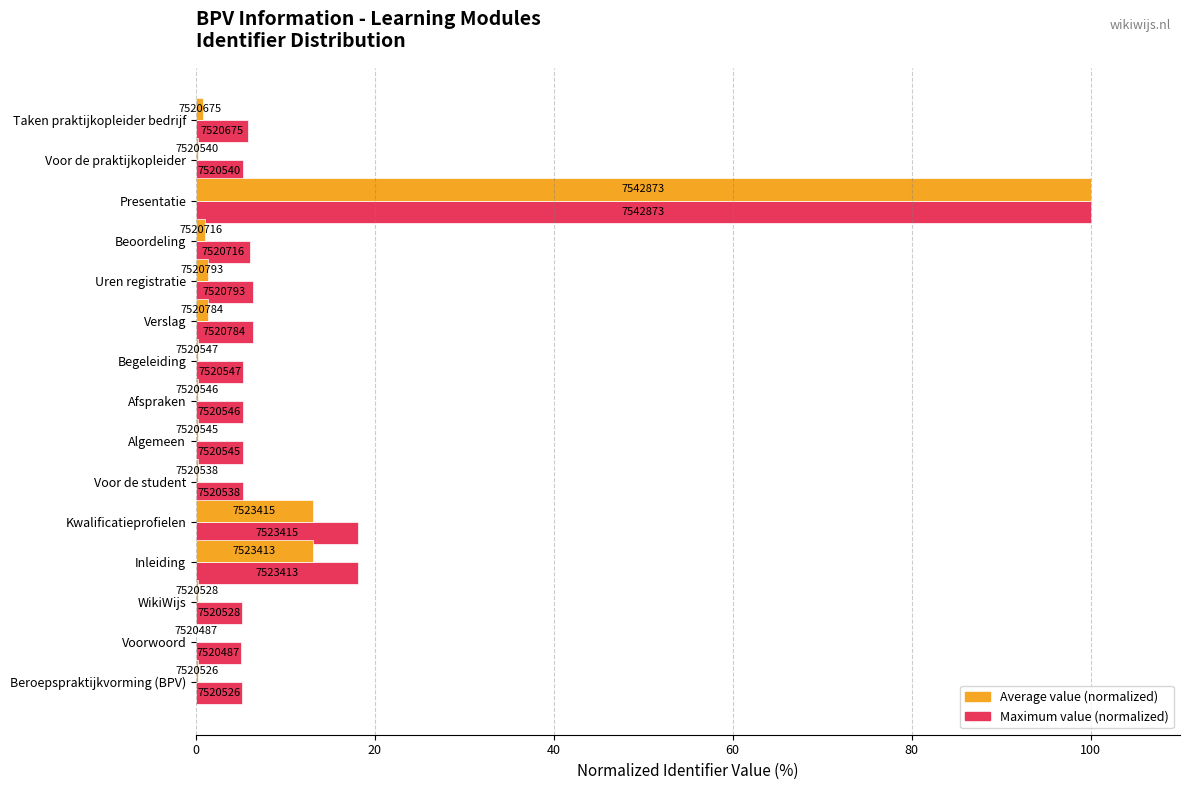

What are all the series names shown in the legend?

Average value (normalized), Maximum value (normalized)